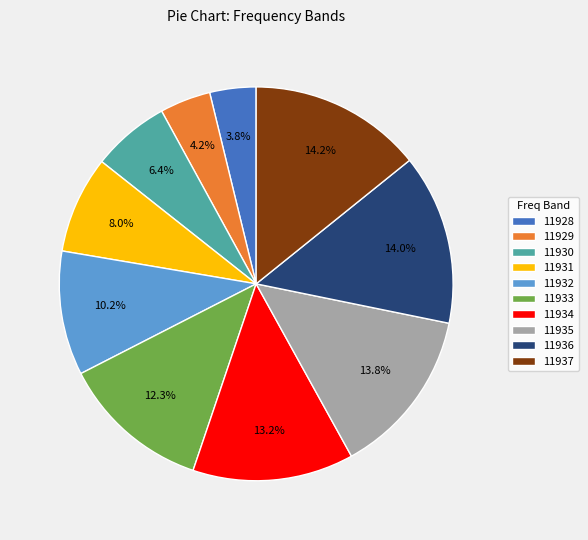

Approximately how many times larger is the value at 11936 compared to 11931?

1.8